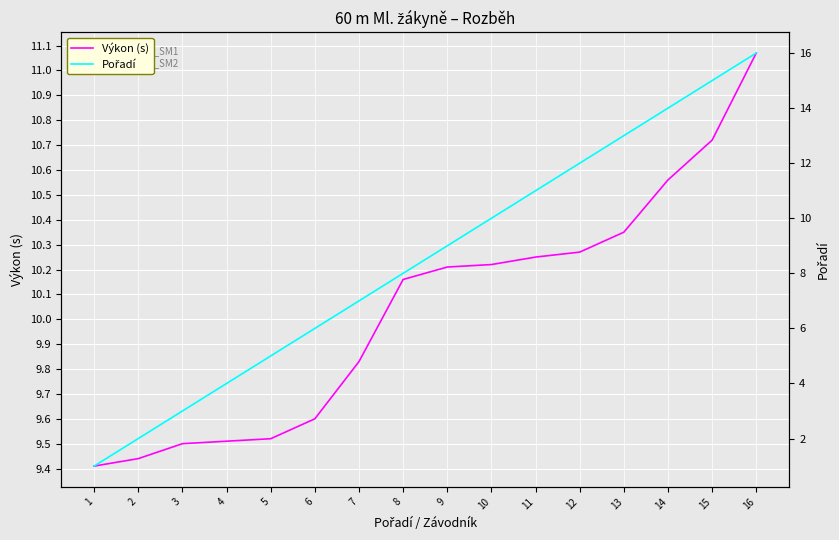

Where do Výkon (s) and Pořadí first cross each other?

10 and 11